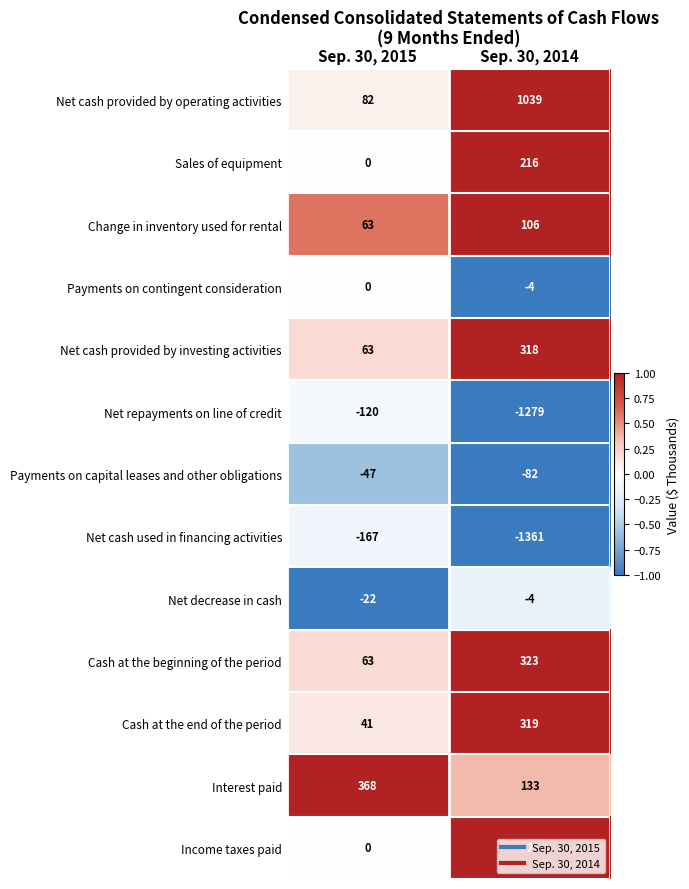

What is the smallest value displayed?

-1361